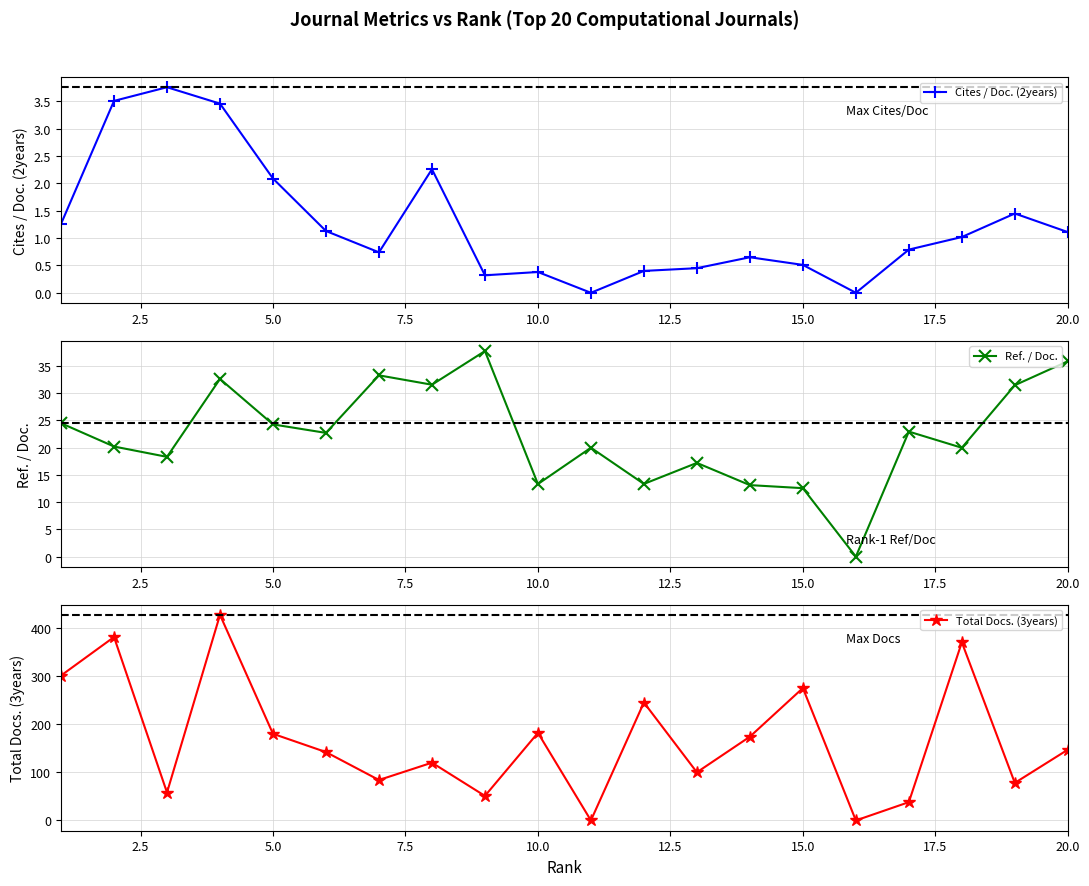

Does the chart have visible grid lines?

Yes